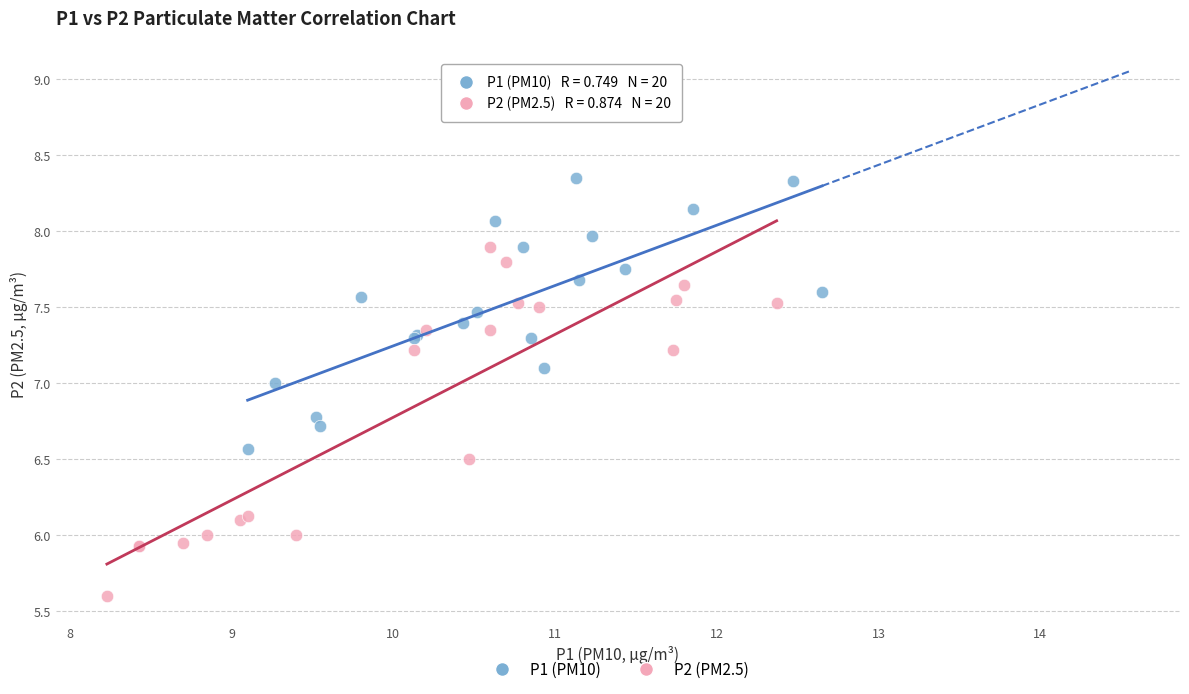

Which series reaches the minimum Y coordinate?

P2 (PM2.5)